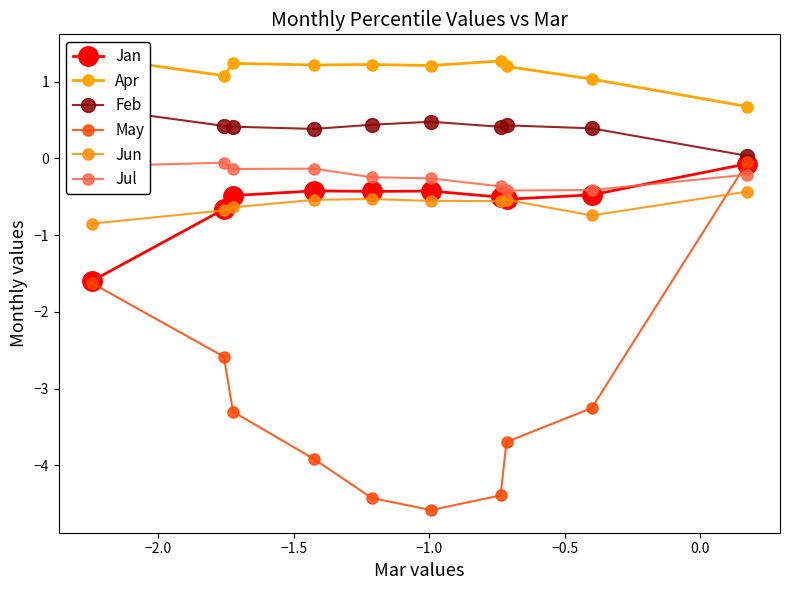

What is the average value of the Feb series?

0.4